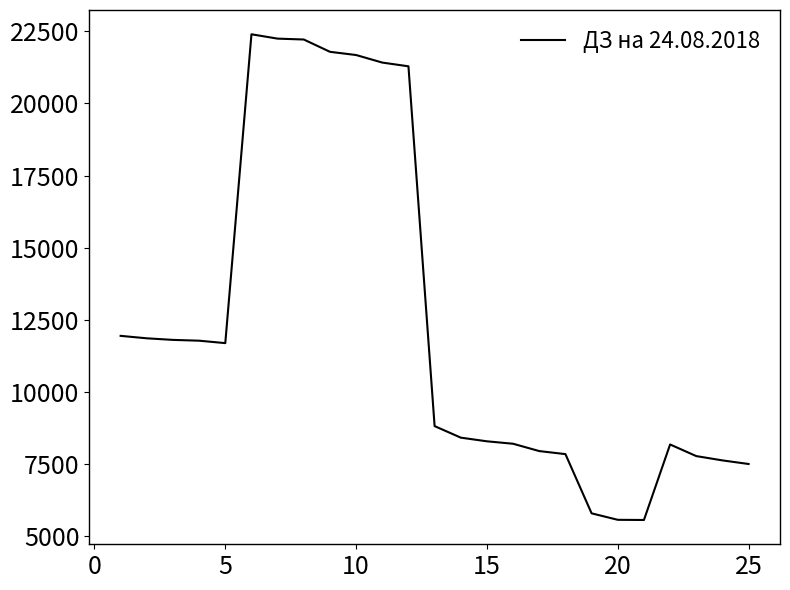

What is the minimum value shown in the chart?

5565.6